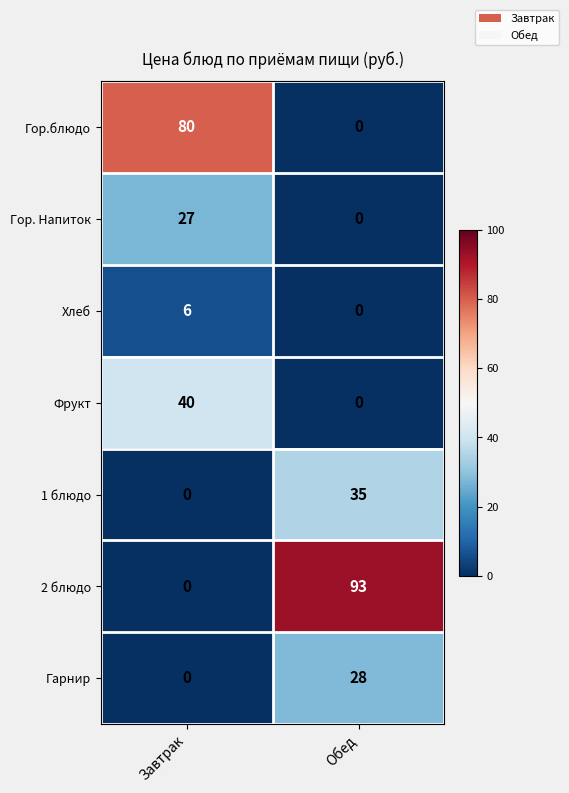

How many categories are shown in the chart?

2